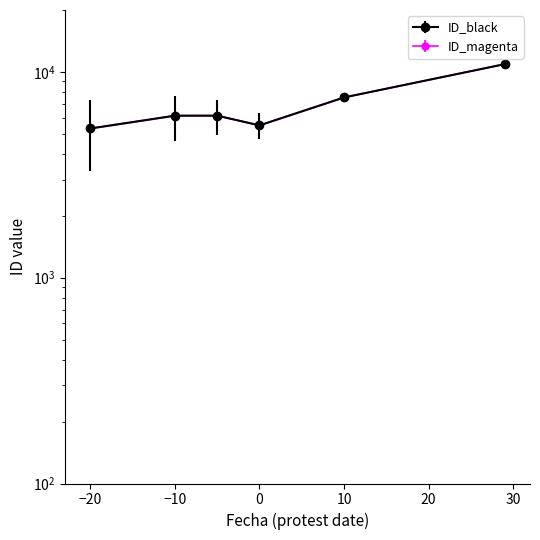

Does the chart have visible grid lines?

No